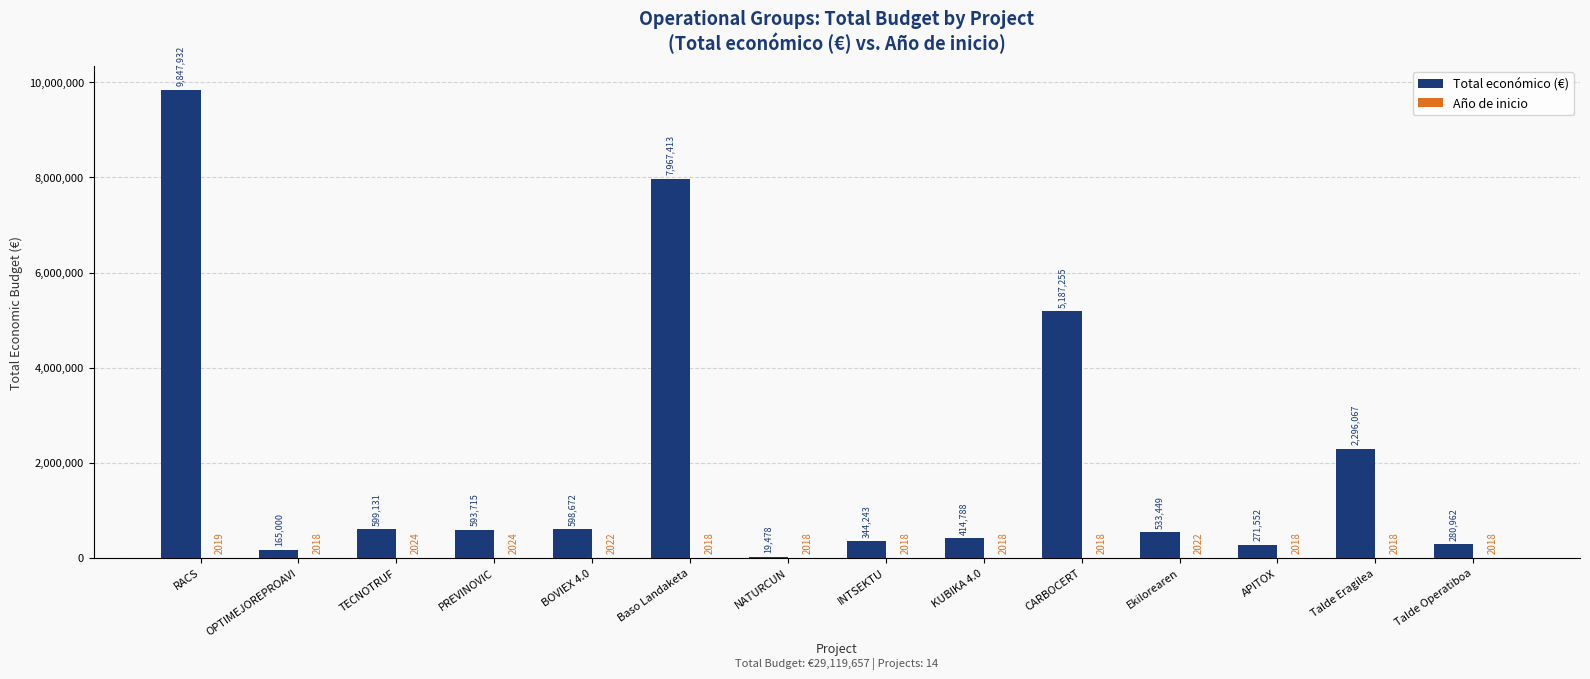

The value of Total económico (€) at RACS is 9847932. True or false?

True